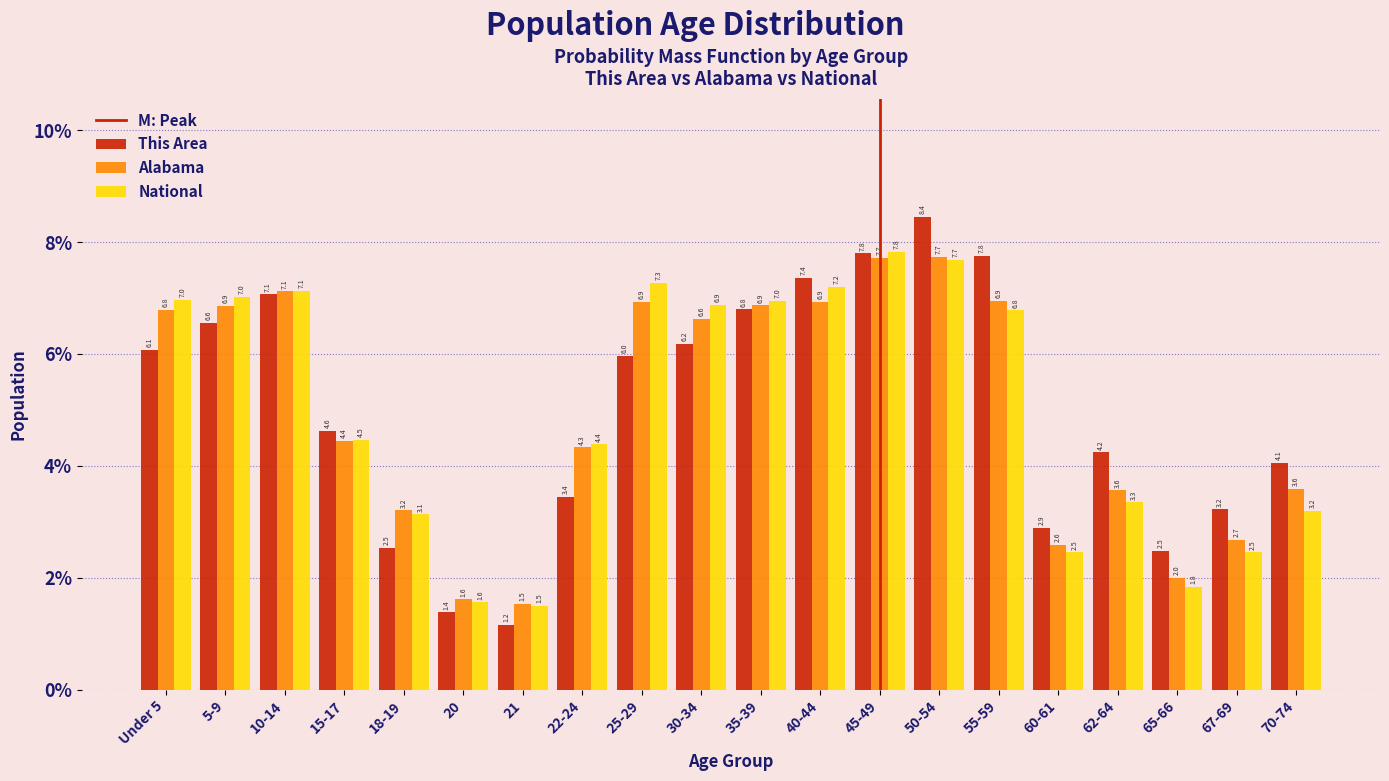

Reading left to right, transcribe all the data shown in this chart.

This Area: 6.1	6.6	7.1	4.6	2.5	1.4	1.2	3.4	6.0	6.2	6.8	7.4	7.8	8.4	7.8	2.9	4.2	2.5	3.2	4.1
Alabama: 6.8	6.9	7.1	4.4	3.2	1.6	1.5	4.3	6.9	6.6	6.9	6.9	7.7	7.7	6.9	2.6	3.6	2.0	2.7	3.6
National: 7.0	7.0	7.1	4.5	3.1	1.6	1.5	4.4	7.3	6.9	7.0	7.2	7.8	7.7	6.8	2.5	3.3	1.8	2.5	3.2